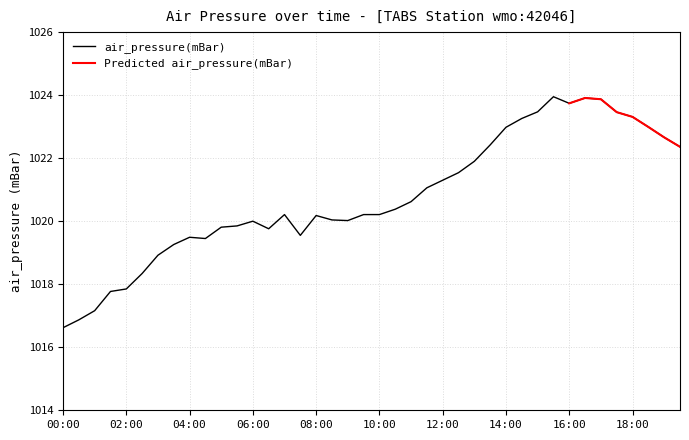

Is it true that air_pressure(mBar) equals 1023.7 at 16:00?

True